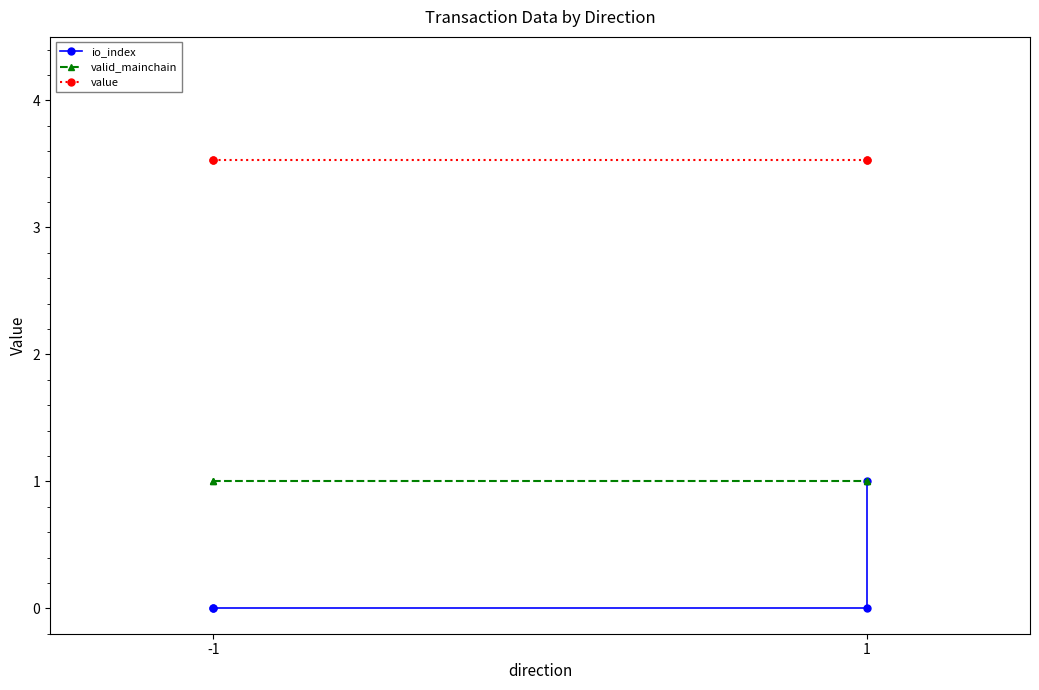

At 1, list the series in order from largest to smallest.

value, valid_mainchain, io_index